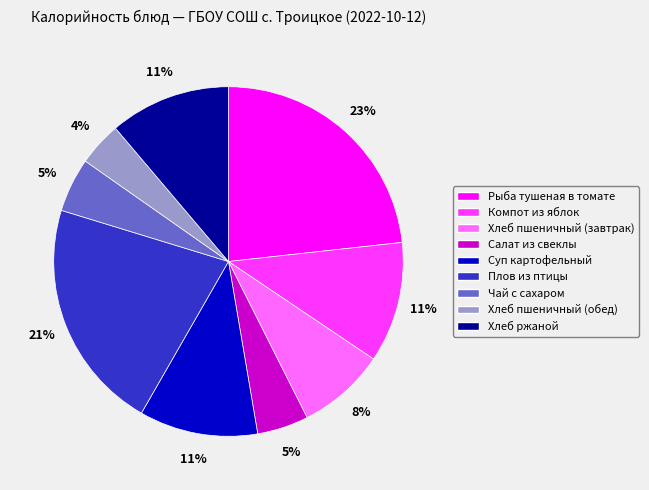

To the nearest percent, what is the combined percentage of Чай с сахаром and Плов из птицы?

26%